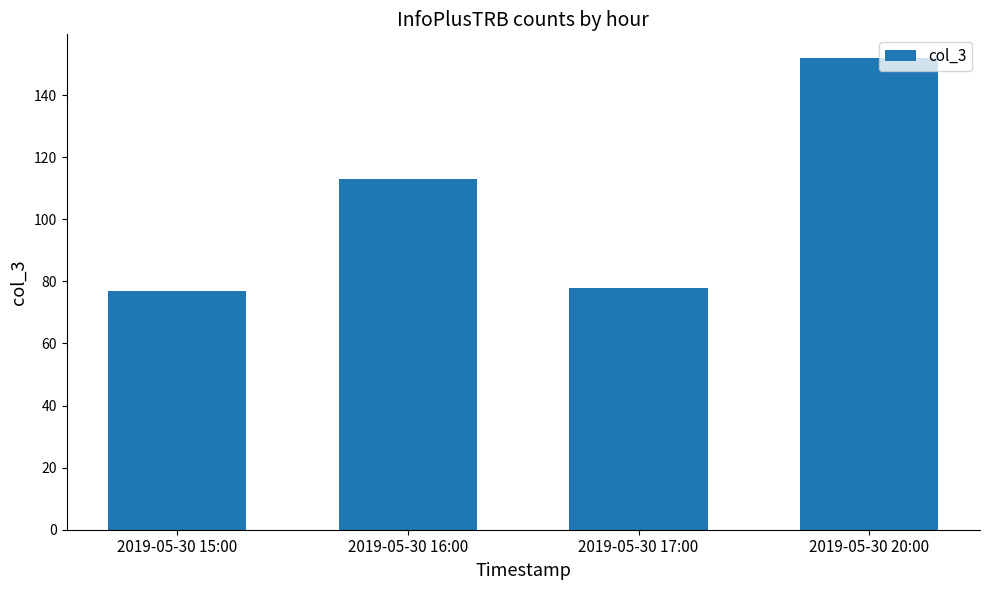

What position from the right is 2019-05-30 17:00?

2